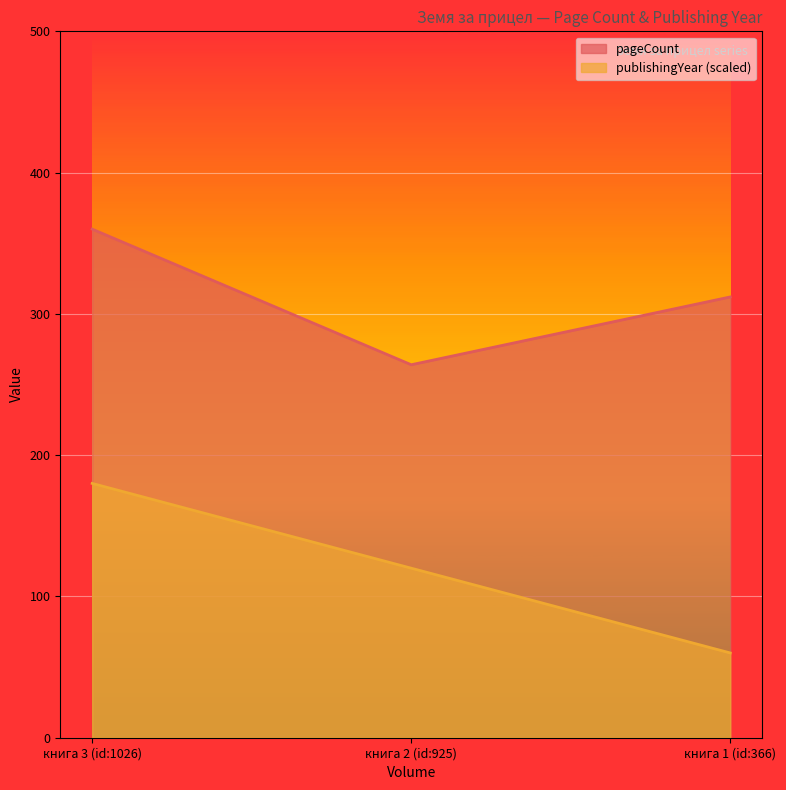

What is the spread (max minus min) of values at книга 3 (id:1026)?

180